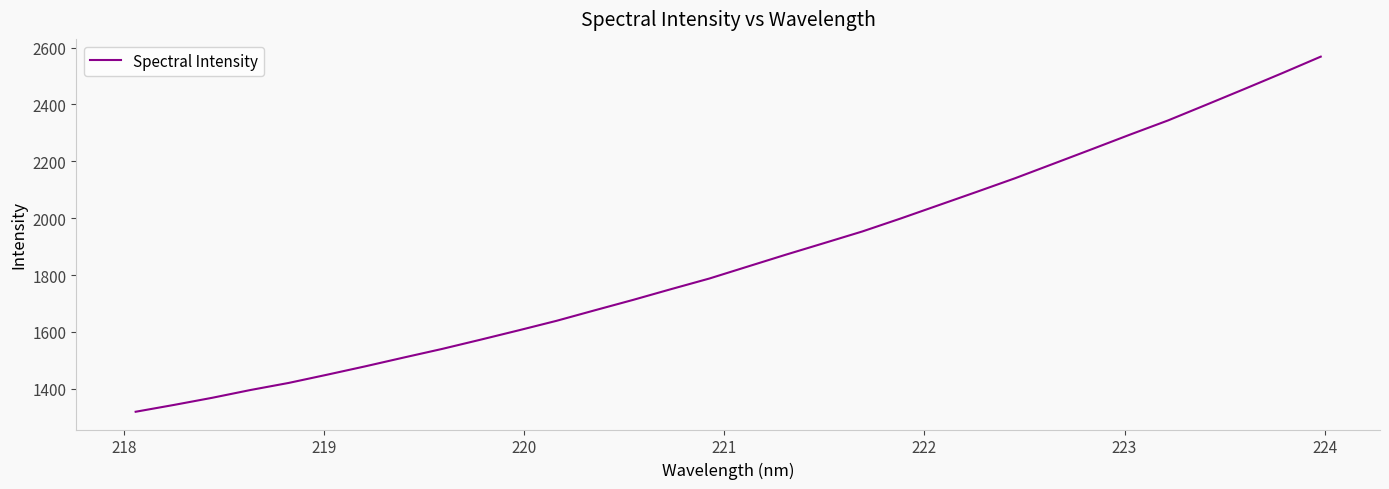

Reading left to right, transcribe all the data shown in this chart.

1319.5	1343.4	1368.5	1395.9	1420.8	1449.6	1479.2	1509.9	1540.1	1572.4	1605.4	1639.2	1676.2	1712.7	1750.8	1788.1	1830.0	1871.9	1912.6	1953.5	1999.0	2046.0	2093.1	2140.8	2191.6	2242.4	2293.8	2343.9	2398.9	2454.4	2510.7	2568.2